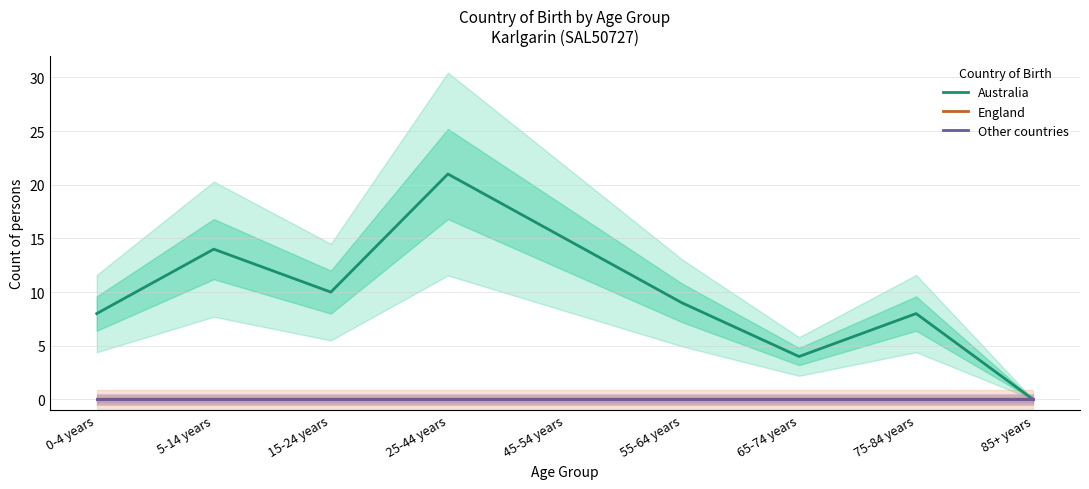

What is the sum of all Australia values?

89